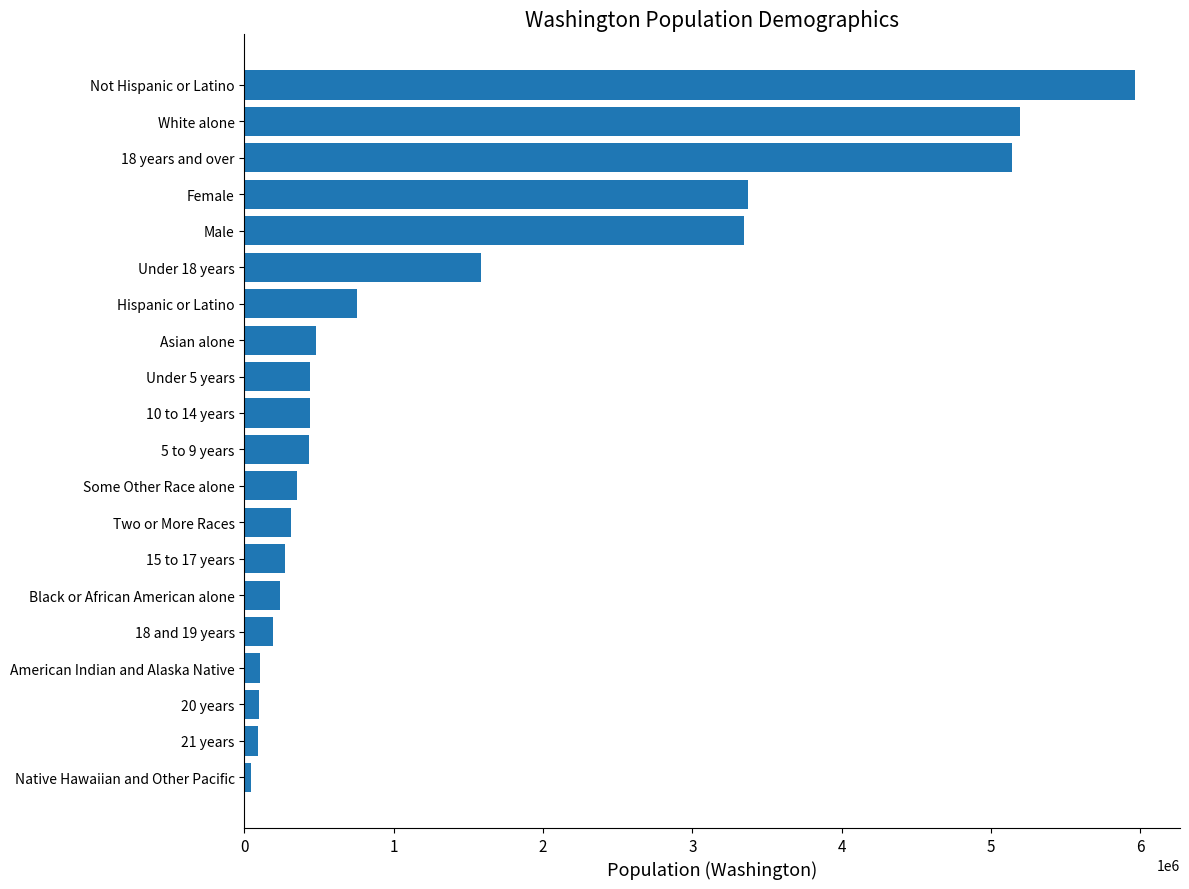

What is the change in value from 10 to 14 years to Not Hispanic or Latino?

+5530517